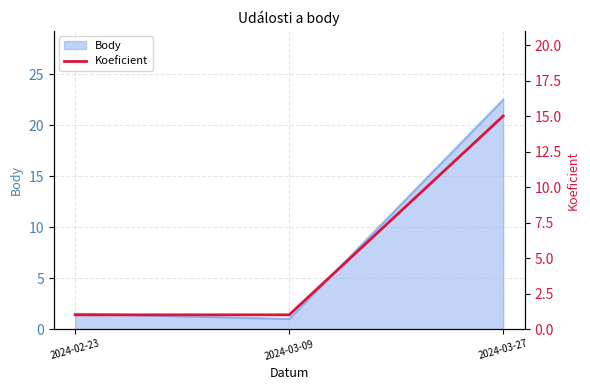

What is the ratio of the value at 2024-02-23 to the value at 2024-03-27?

0.1